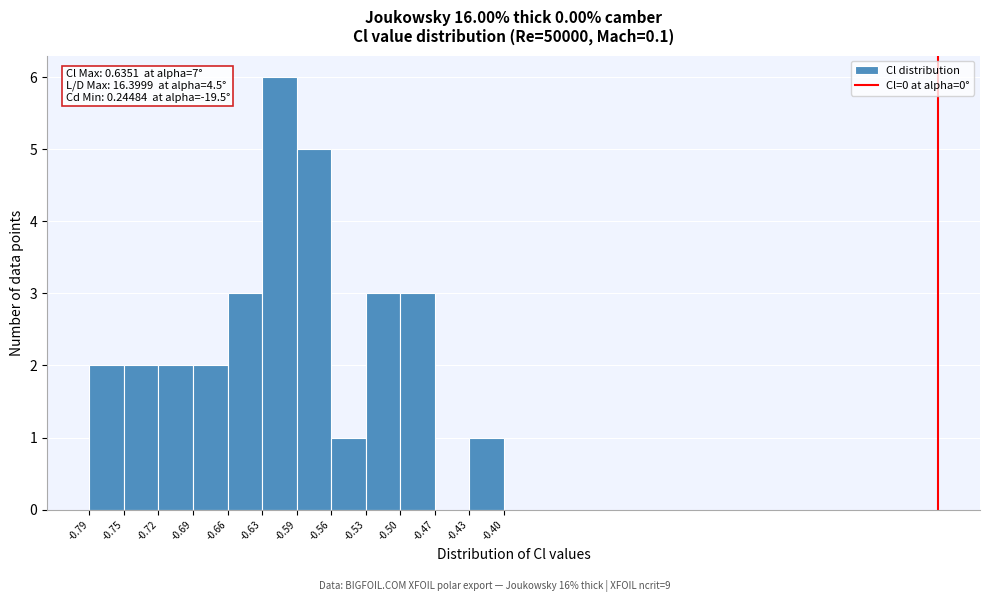

Which range on the x-axis has the tallest bar?

-0.63 to -0.59